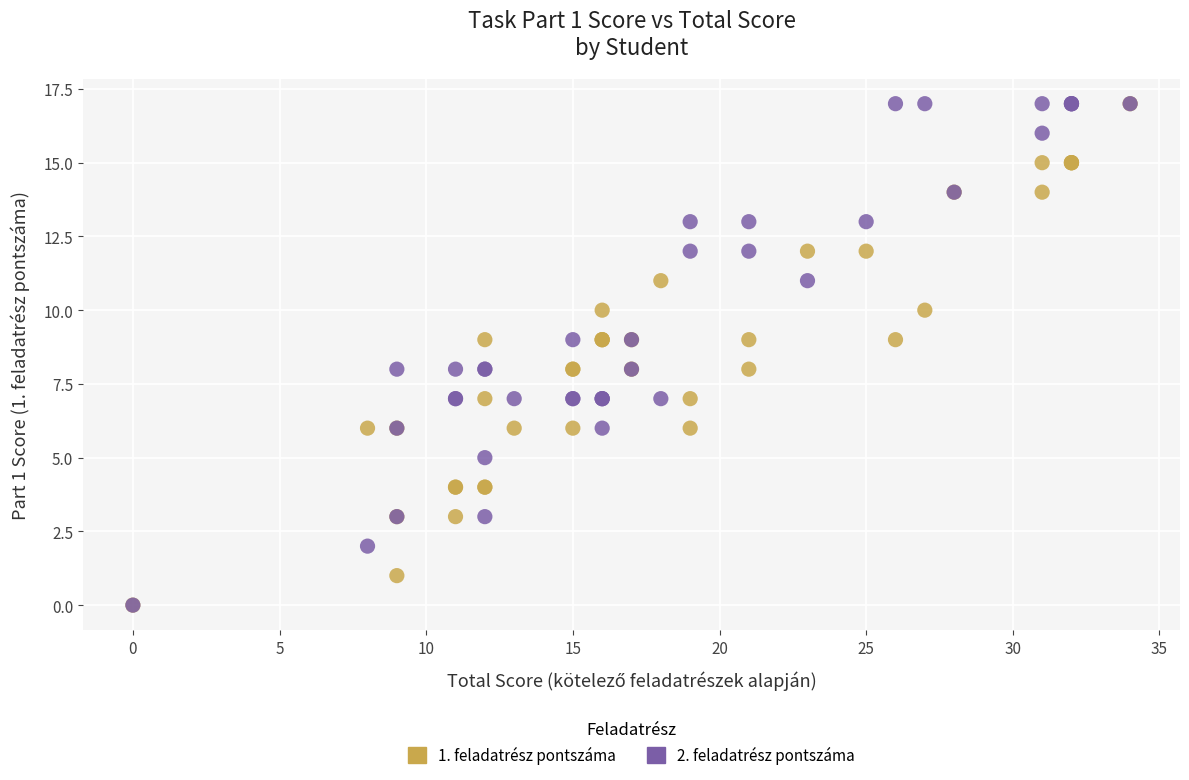

What are all the series names shown in the legend?

1. feladatrész pontszáma, 2. feladatrész pontszáma